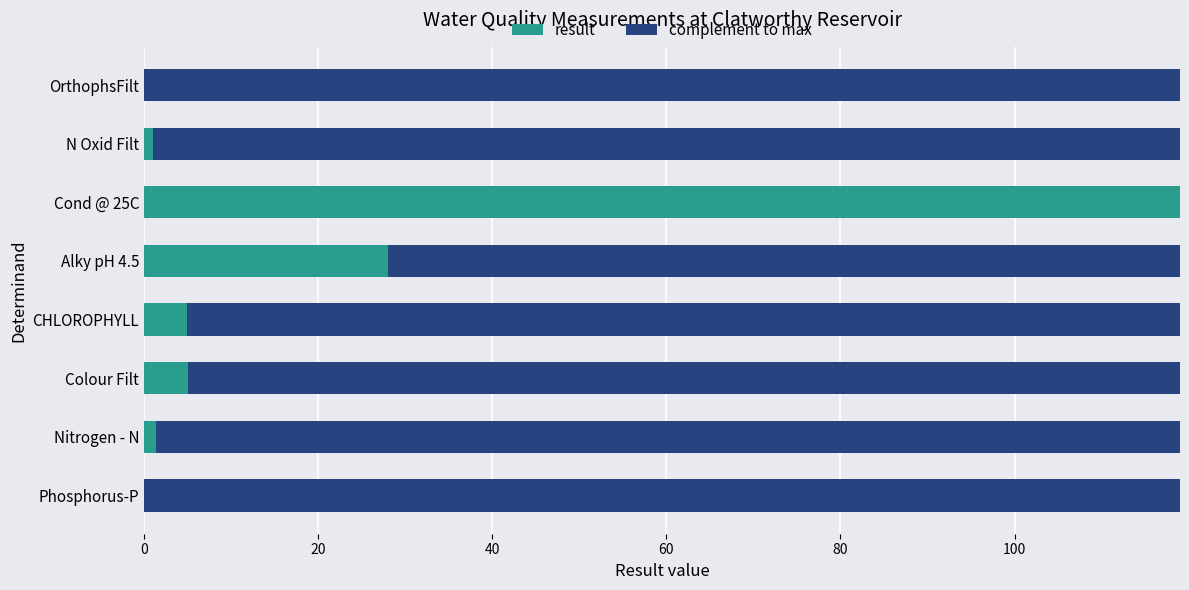

What is the total value across all series at CHLOROPHYLL?

119.0